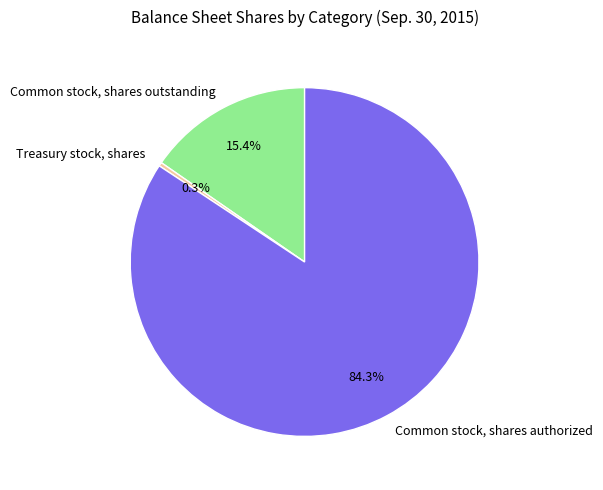

What is the largest slice in the pie chart?

Common stock, shares authorized